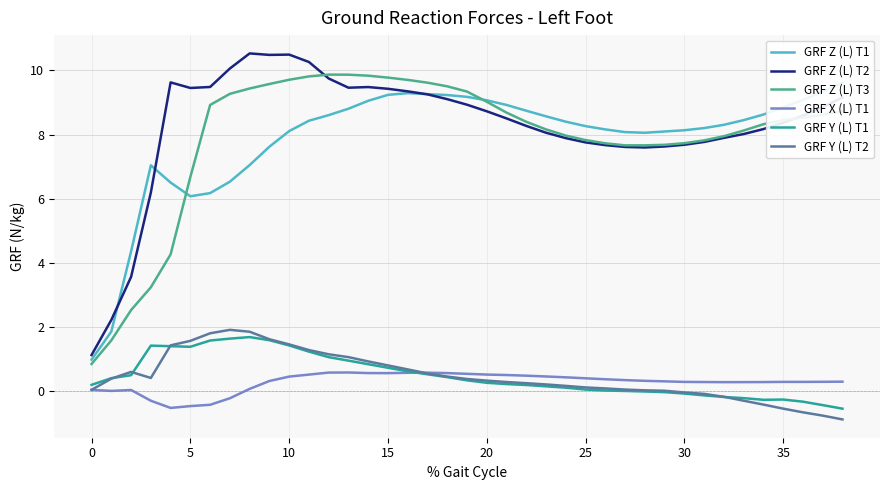

How many lines are shown in the chart?

6